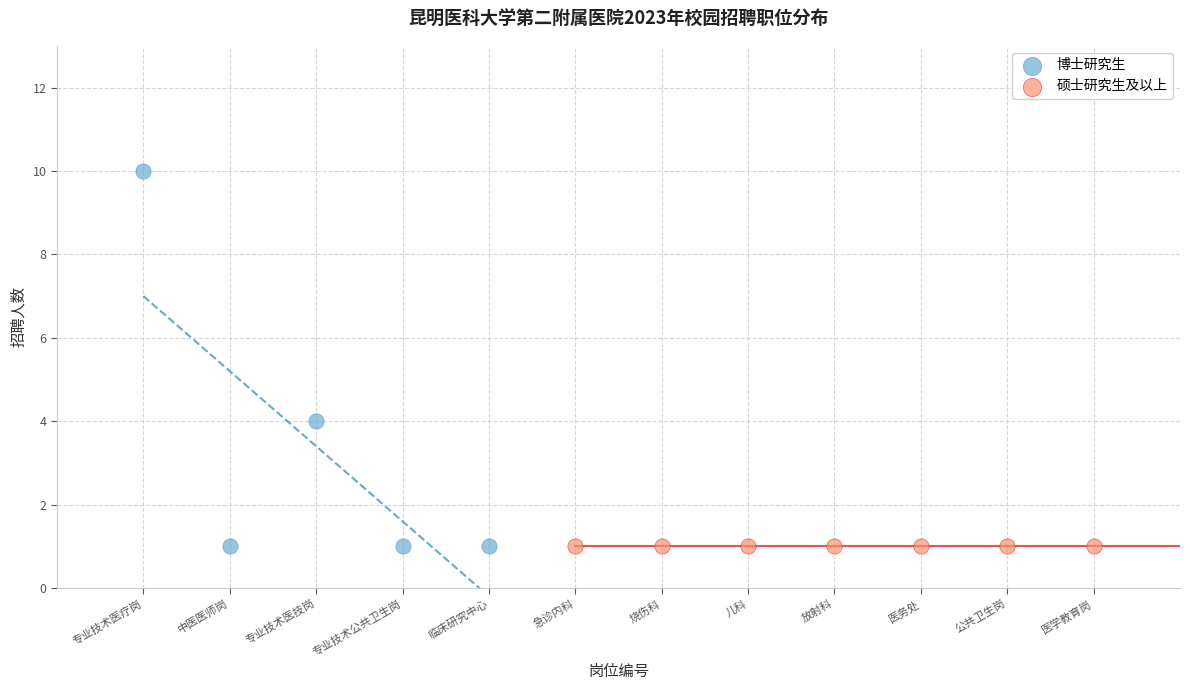

Which series contains the highest Y value?

博士研究生